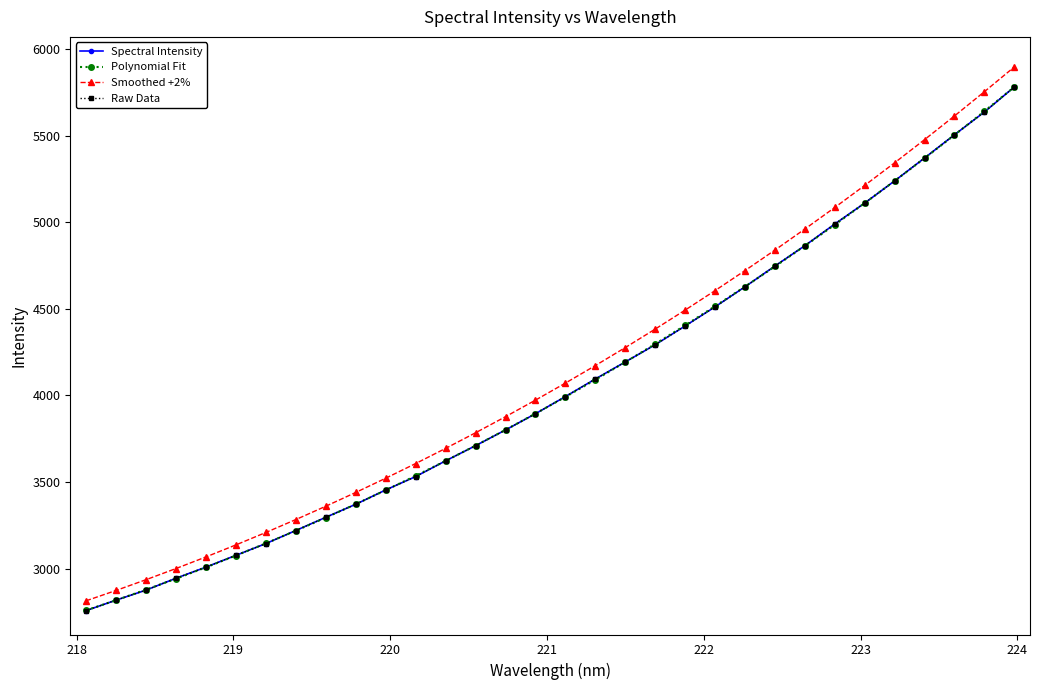

What is the difference between the second highest and second lowest values in the Raw Data series?

2818.7